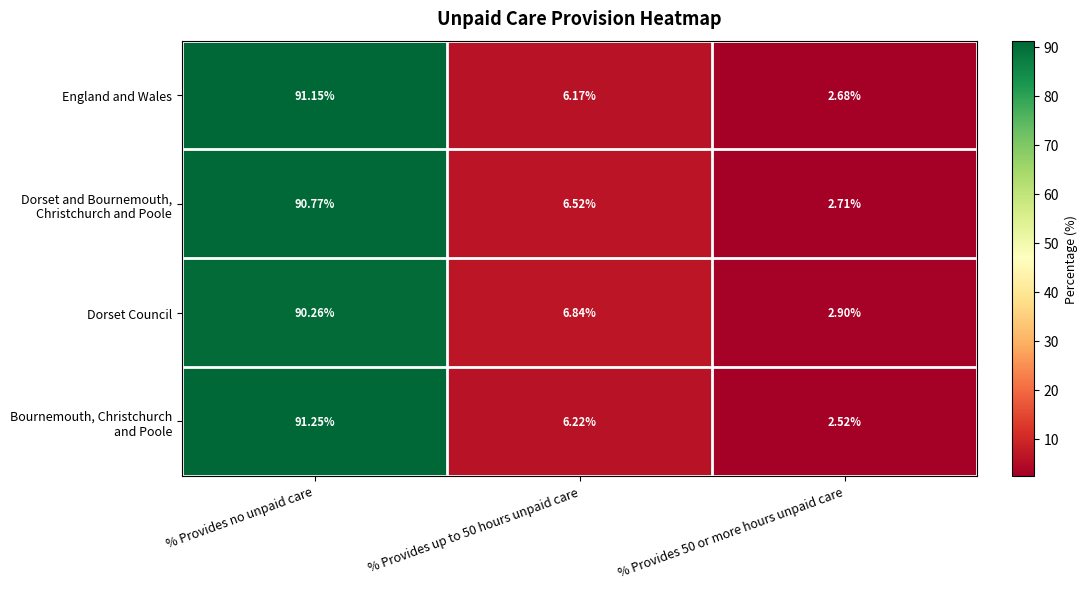

At which category is the sum across all series the highest?

% Provides no unpaid care